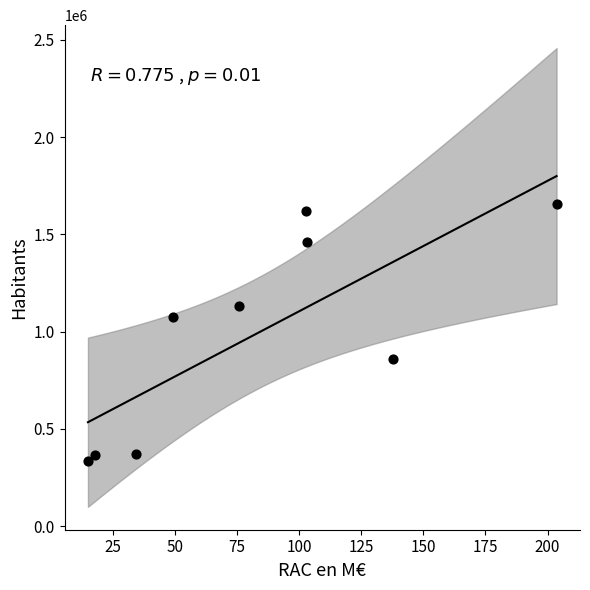

What Y value in the scatter plot is closest to 994275?

1074841